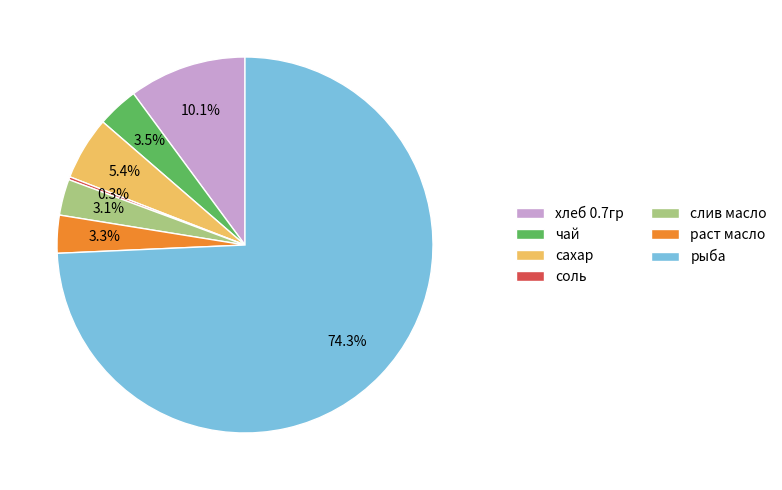

Combined, do сахар and рыба account for over 50%?

Yes